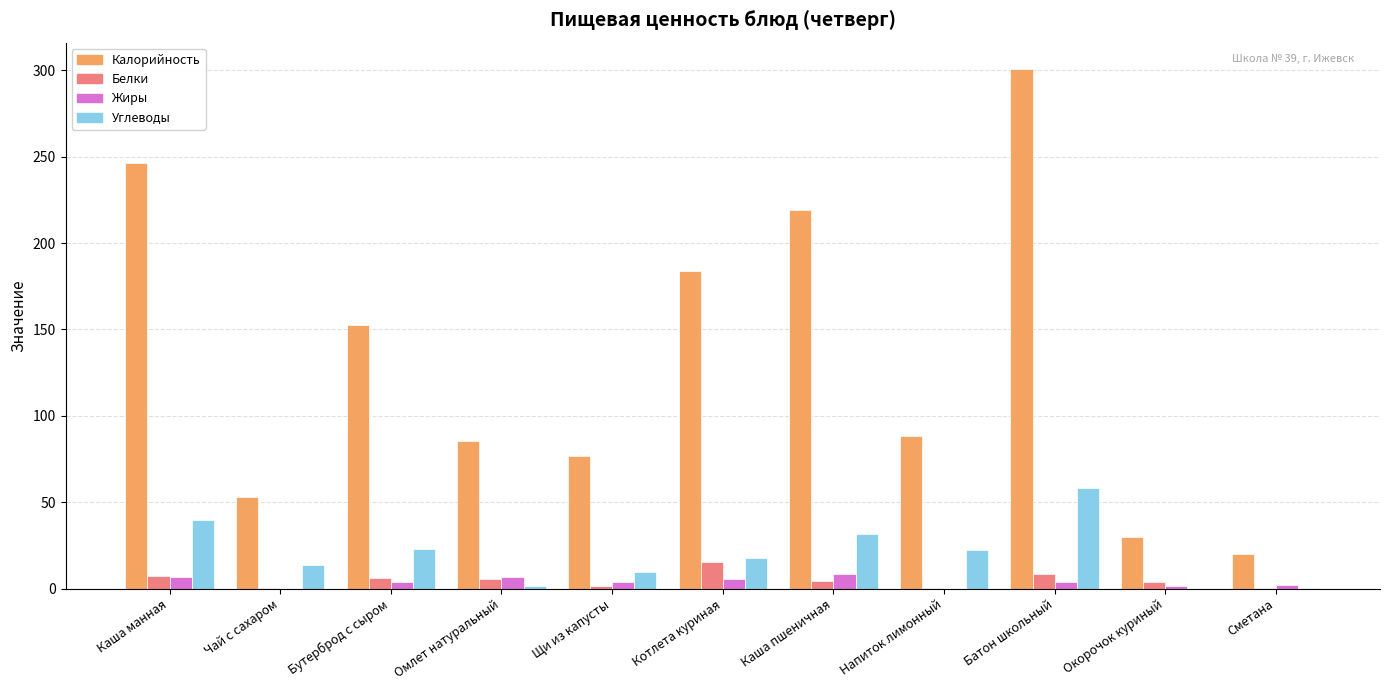

Which series has the largest range (max minus min)?

Калорийность